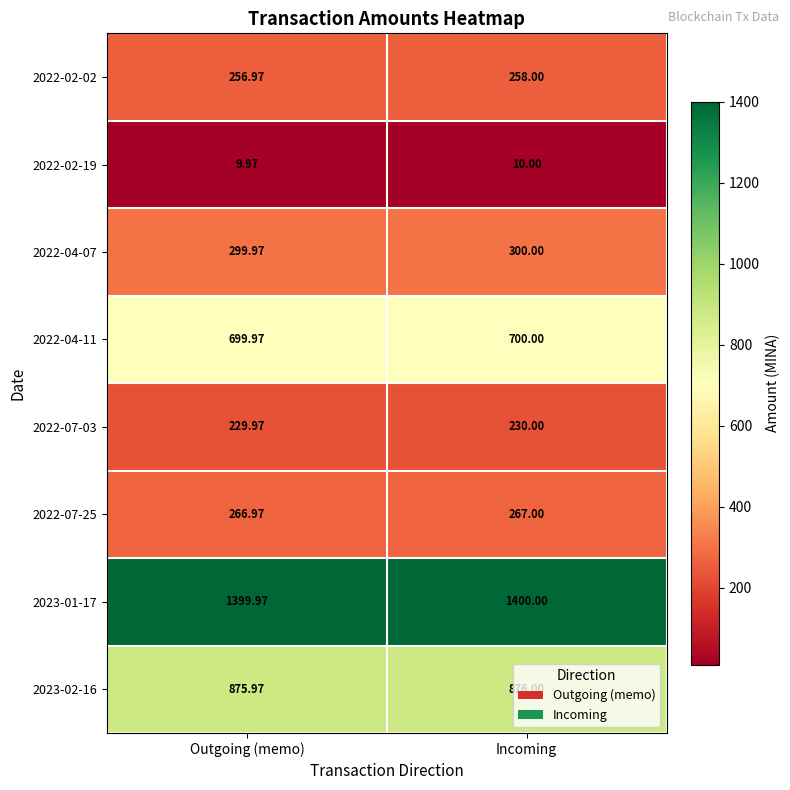

Which label corresponds to the smallest value in the chart?

Outgoing (memo)